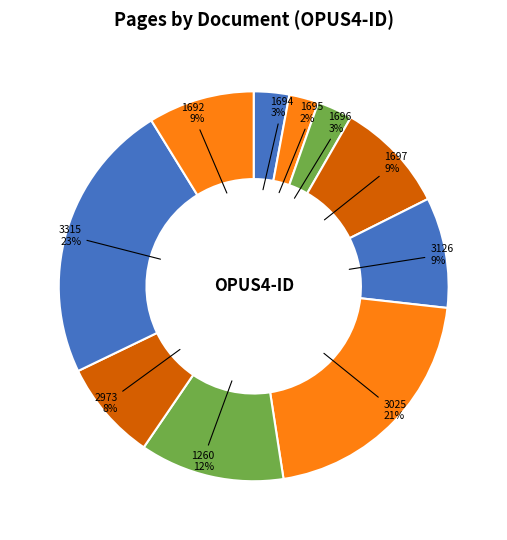

How many segments does this pie chart have?

10